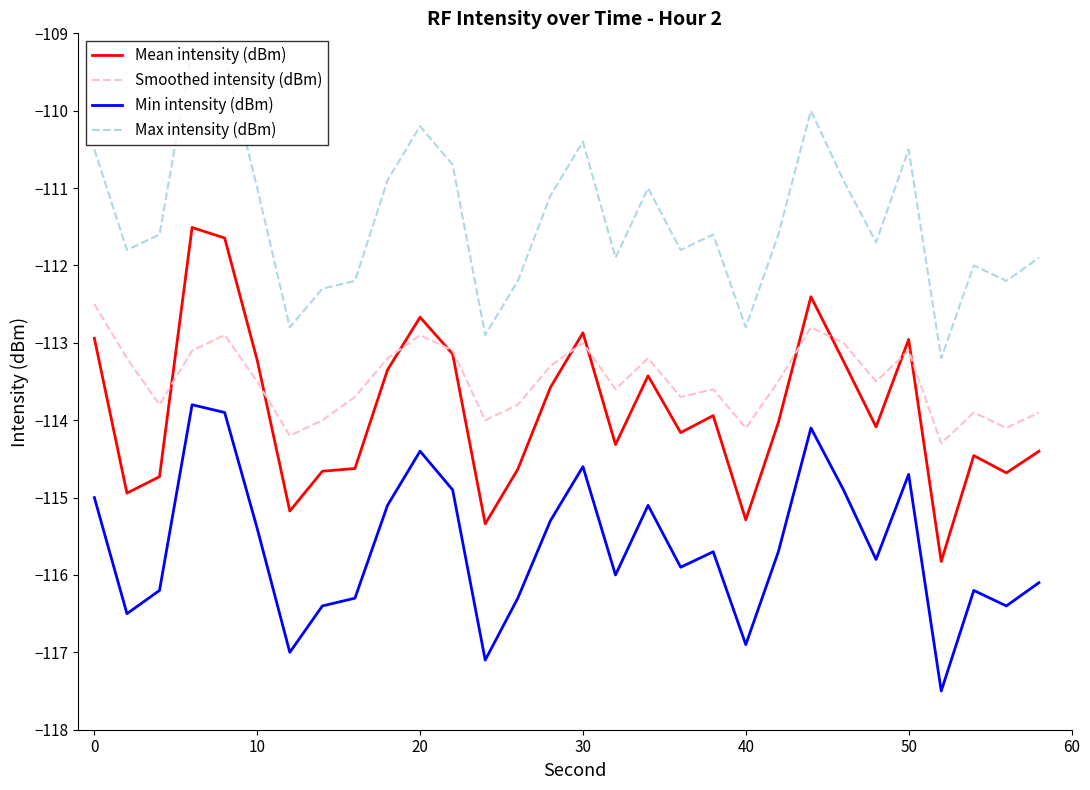

Which series has the largest total across all categories?

Max intensity (dBm)